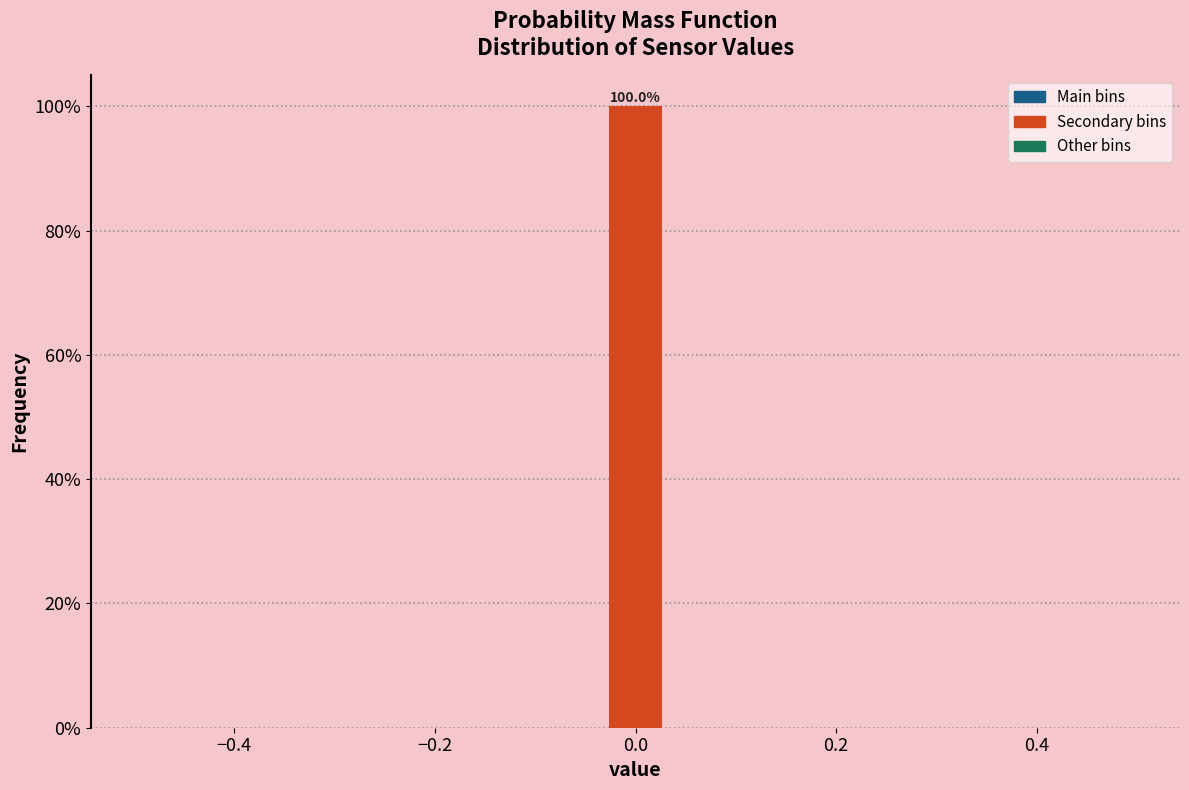

Read against the x-axis, roughly where is the centre of the tallest bar?

0.00